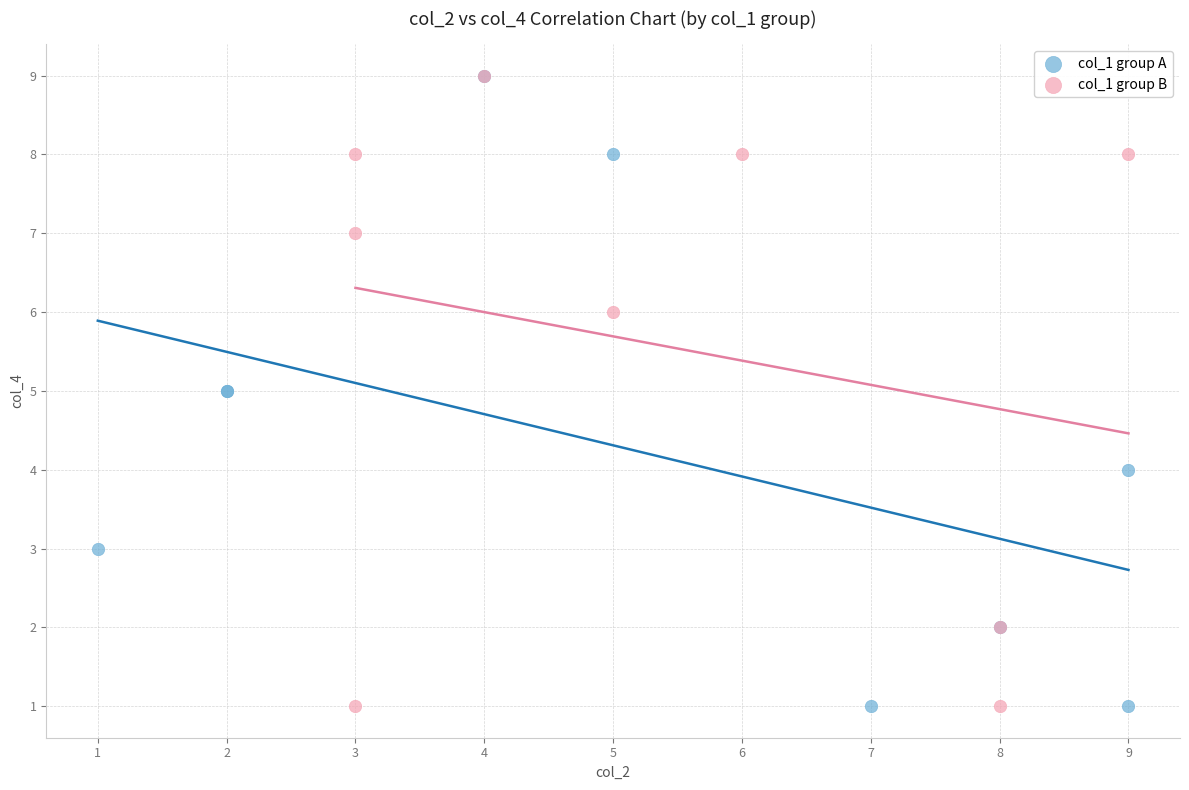

What are all the series names shown in the legend?

col_1 group A, col_1 group B